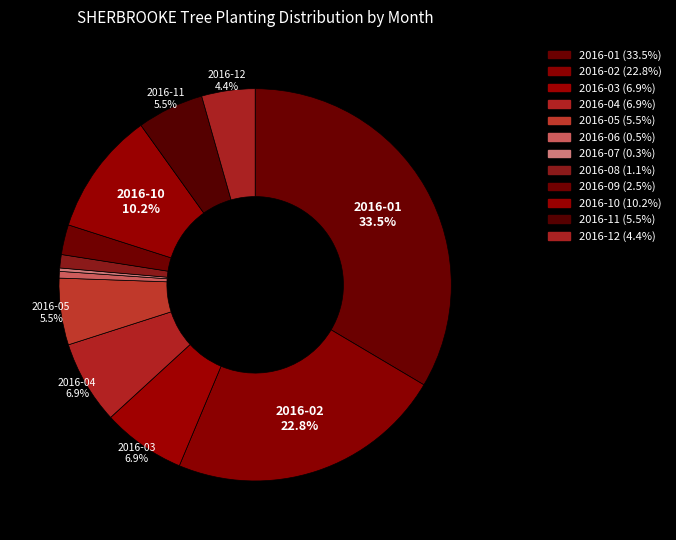

How many slices are in this pie chart?

12